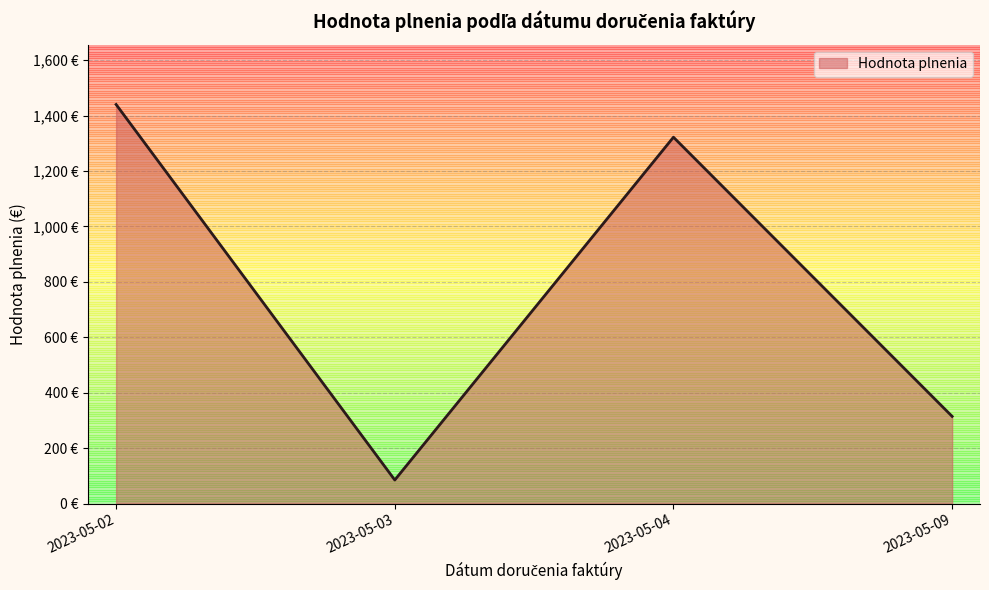

List the labels in order of value, largest first.

2023-05-02, 2023-05-04, 2023-05-09, 2023-05-03